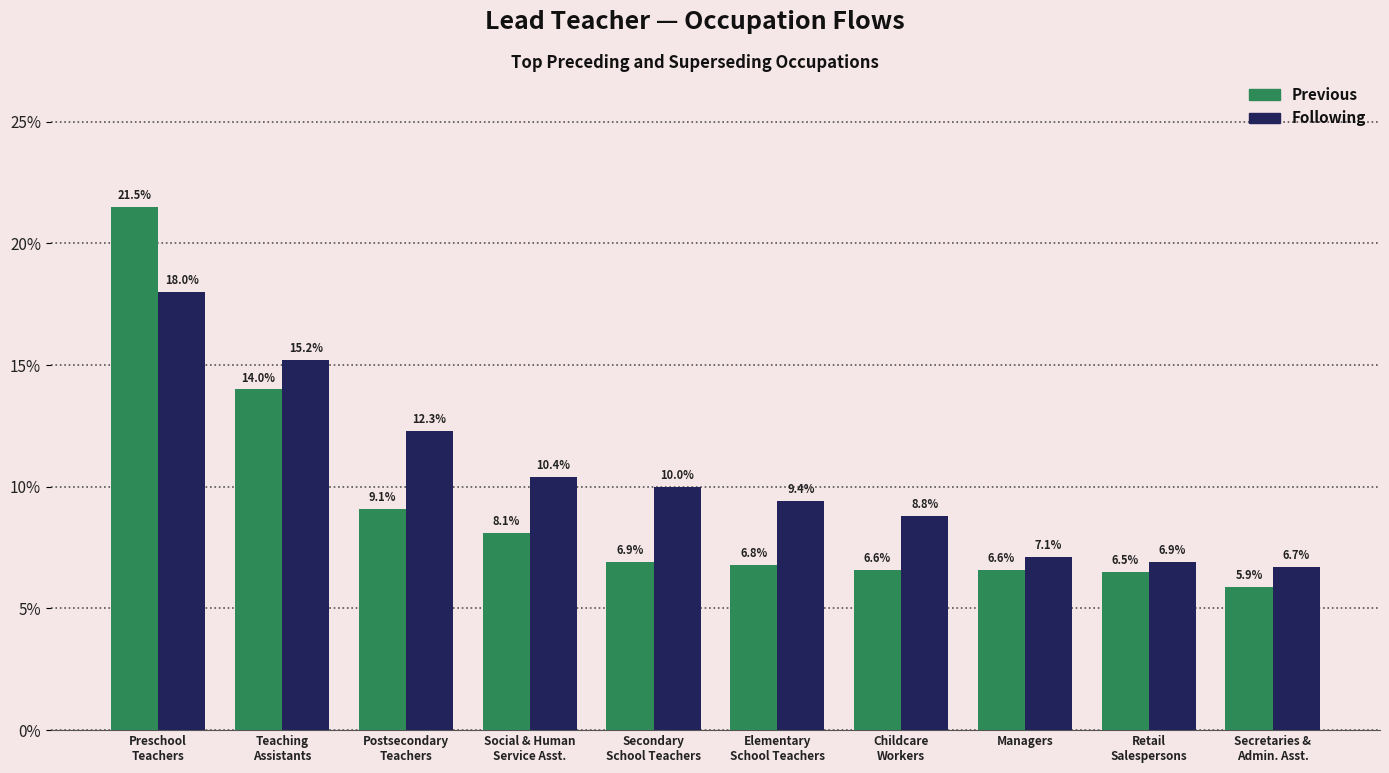

The value of Following at Preschool
Teachers is 0.3. True or false?

False